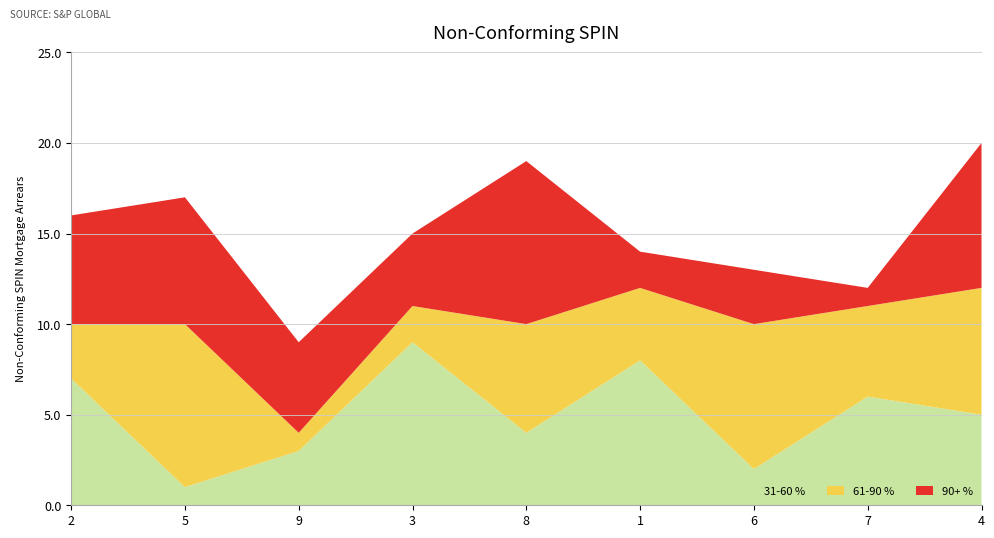

Reading left to right, transcribe all the data shown in this chart.

31-60 %: 7	1	3	9	4	8	2	6	5
61-90 %: 3	9	1	2	6	4	8	5	7
90+ %: 6	7	5	4	9	2	3	1	8